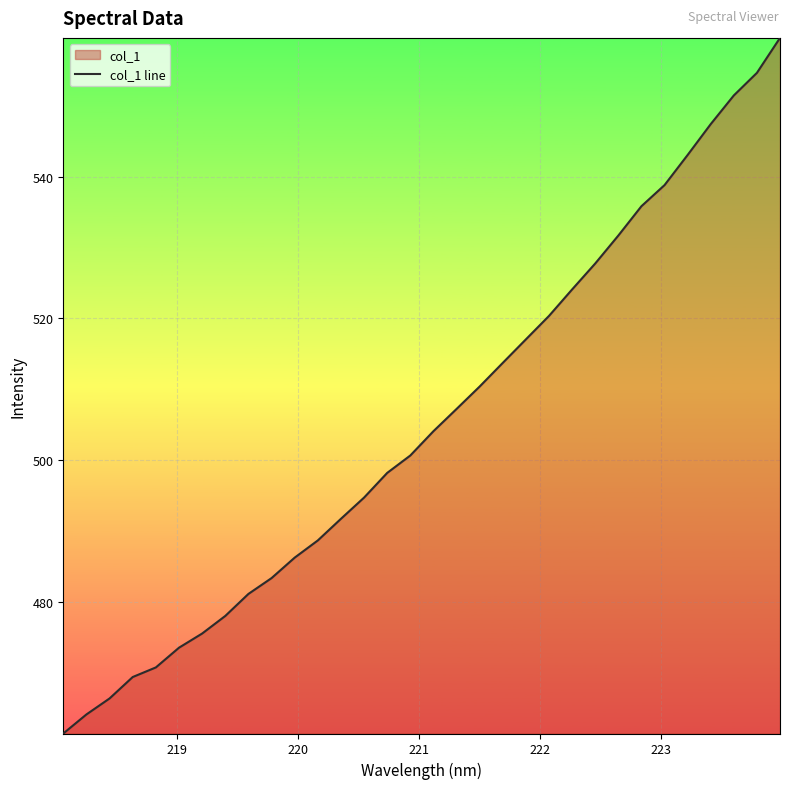

What is the difference between the maximum and minimum values?

98.2